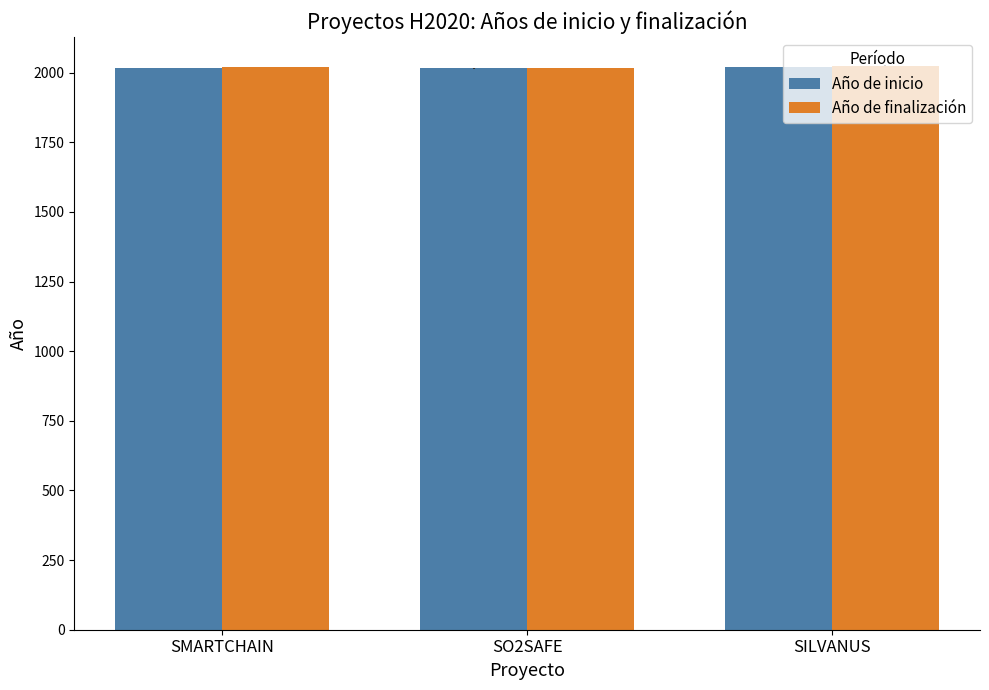

What is the total value across all series at SILVANUS?

4046